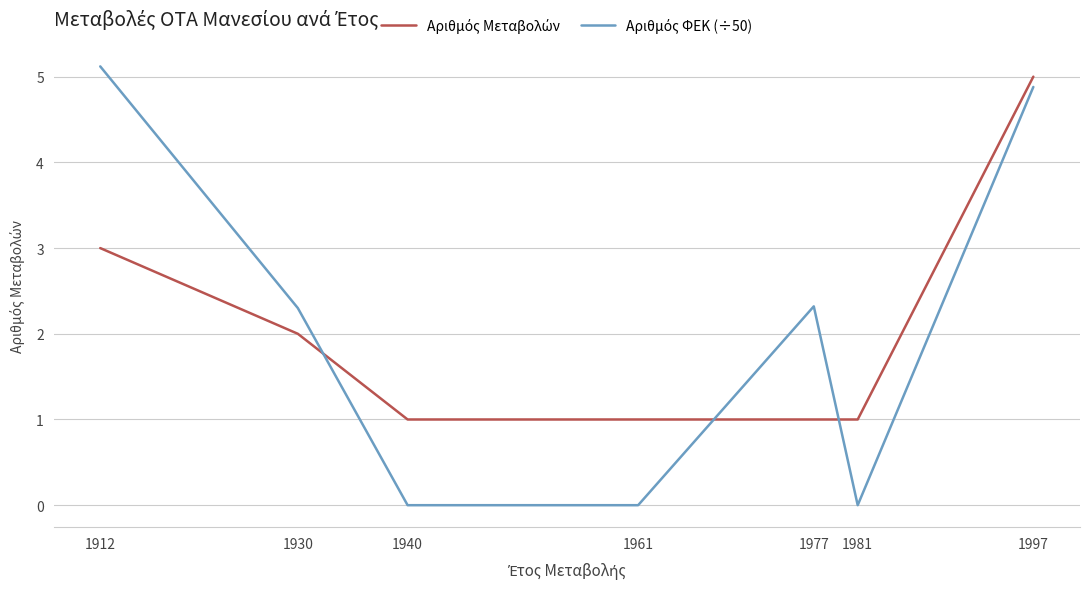

Is this an area chart (filled region under the line)?

No